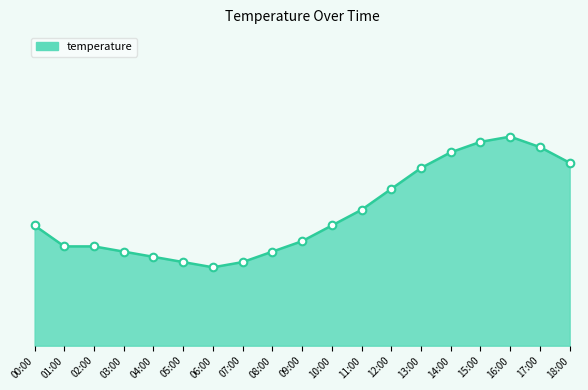

Which has a higher value, 13:00 or 16:00?

16:00